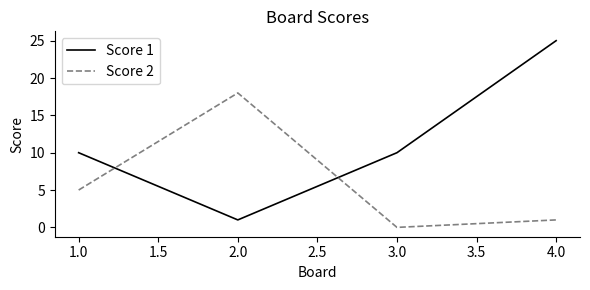

How many interior local valleys does the Score 1 series have?

1